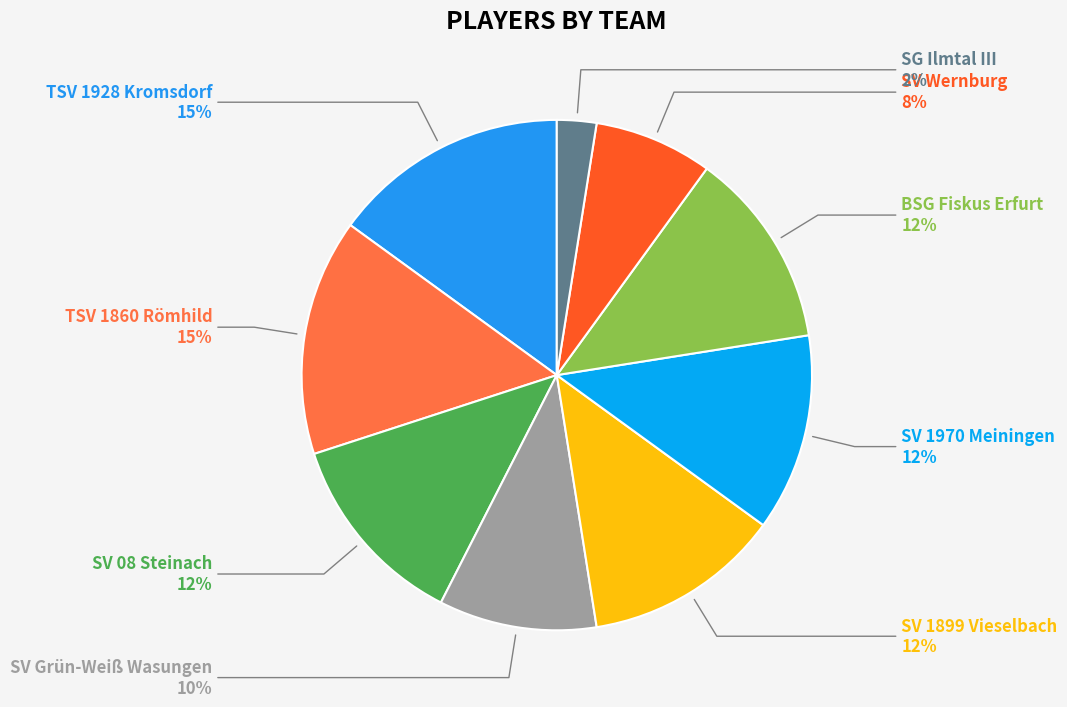

Which slice is the largest?

TSV 1928 Kromsdorf